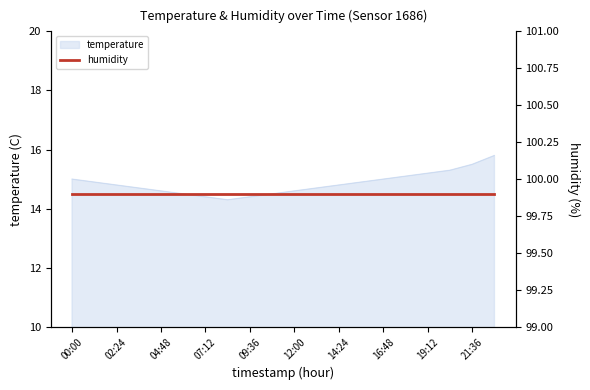

Reading left to right, what are all the values shown in this chart?

00:00=15.0	01:12=14.9	02:24=14.8	03:36=14.7	04:48=14.6	06:00=14.5	07:12=14.4	08:24=14.3	09:36=14.4	10:48=14.5	12:00=14.6	13:12=14.7	14:24=14.8	15:36=14.9	16:48=15.0	18:00=15.1	19:12=15.2	20:24=15.3	21:36=15.5	22:48=15.8